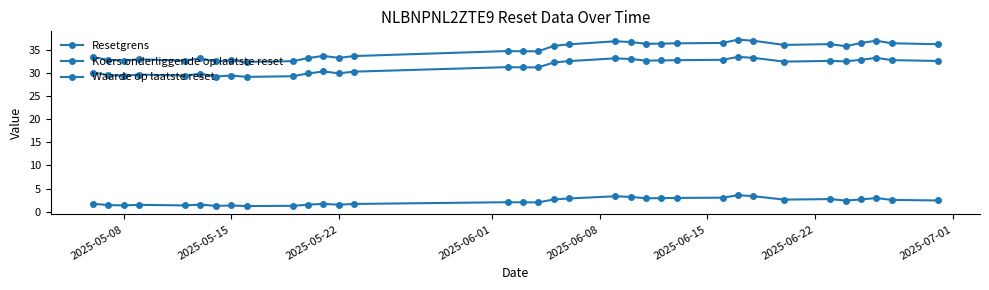

How many distinct data groups are displayed?

3